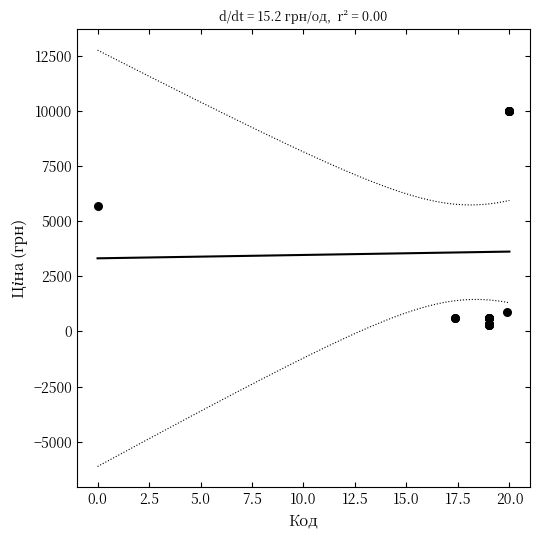

What Y value in the scatter plot is closest to 5142?

5673.8